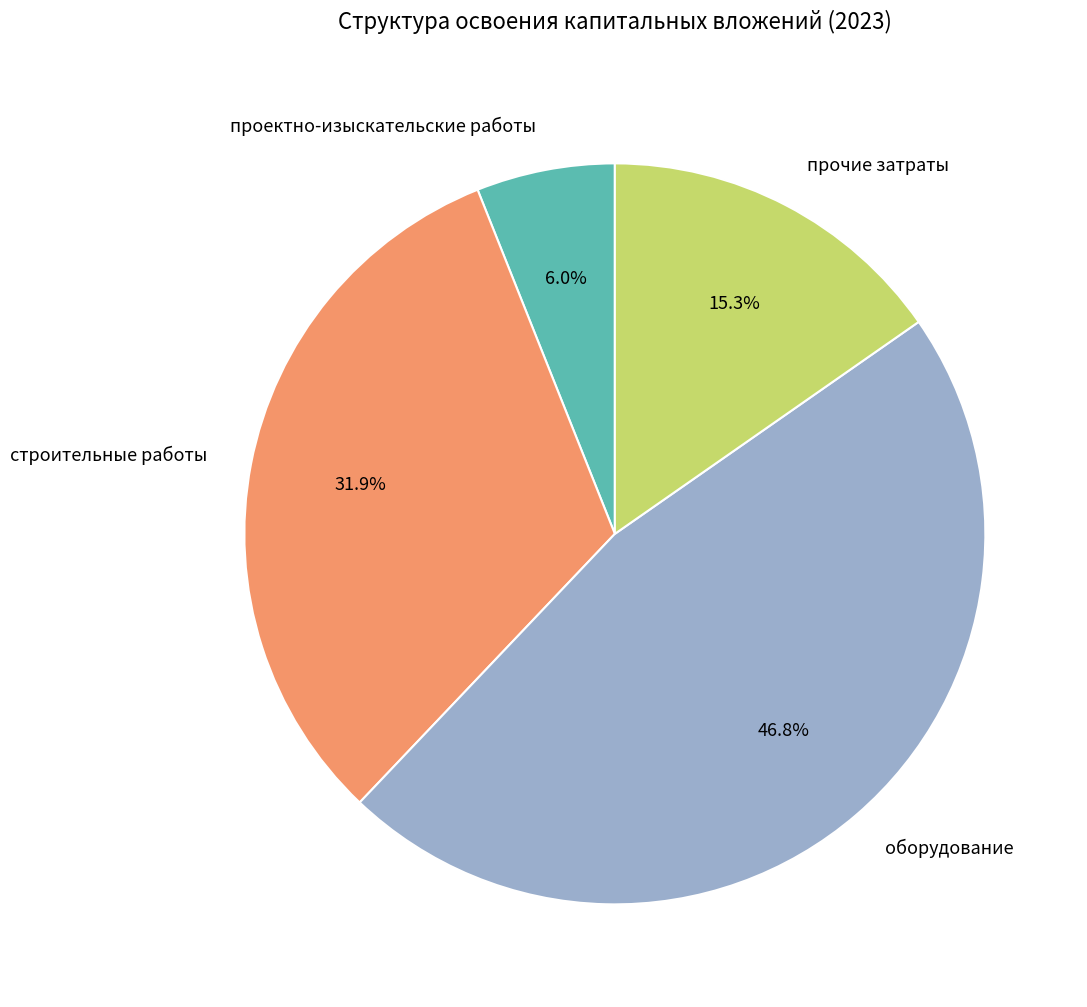

What is the largest slice in the pie chart?

оборудование